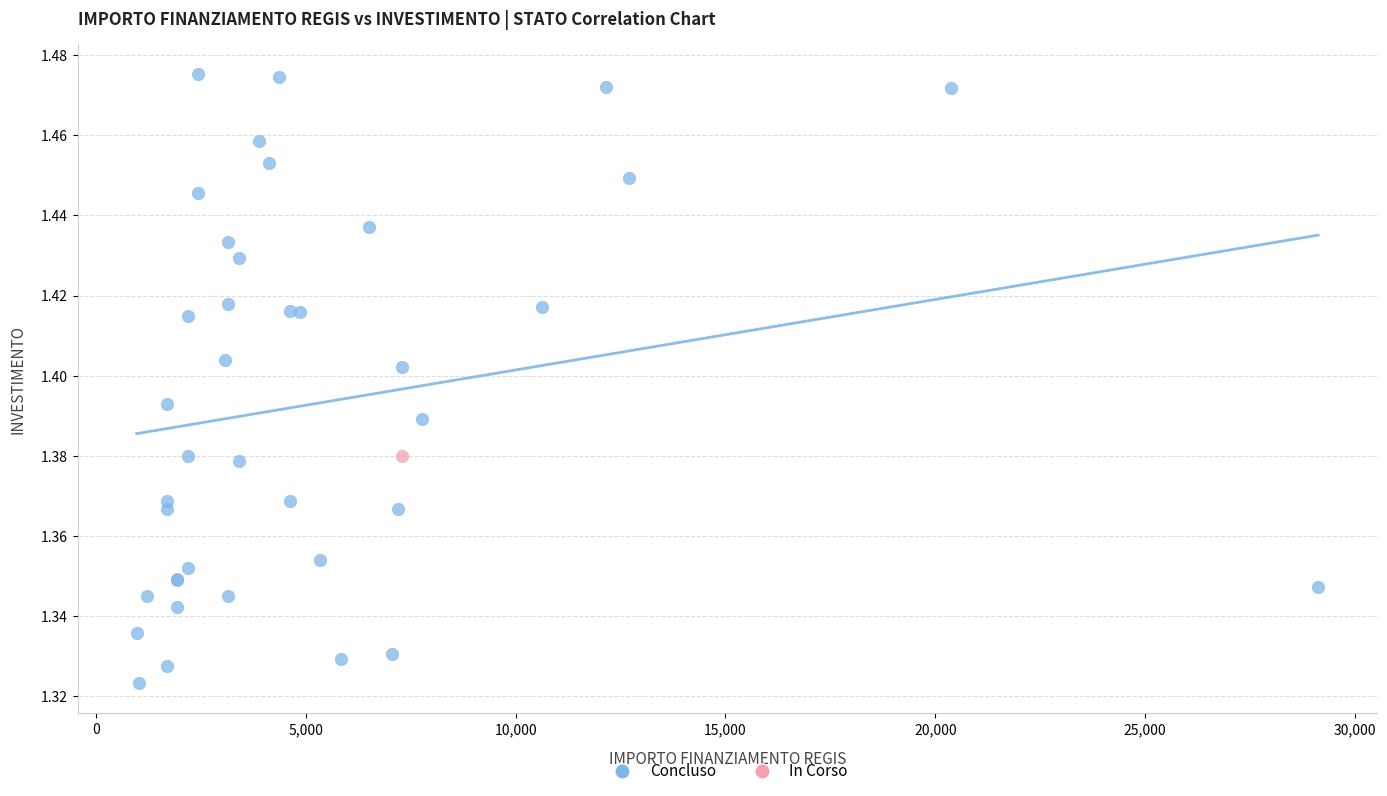

What are all the series names shown in the legend?

Concluso, In Corso